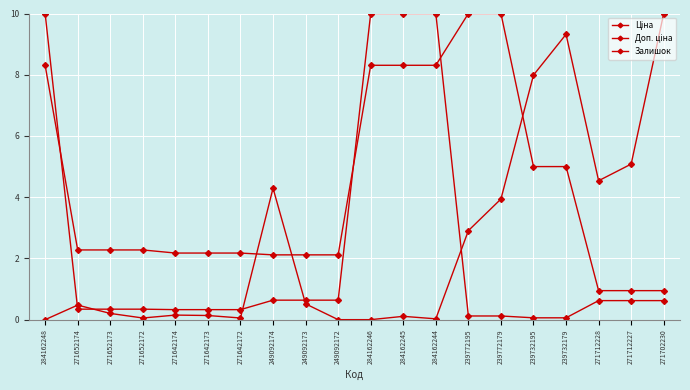

Count the number of data series in this chart.

3